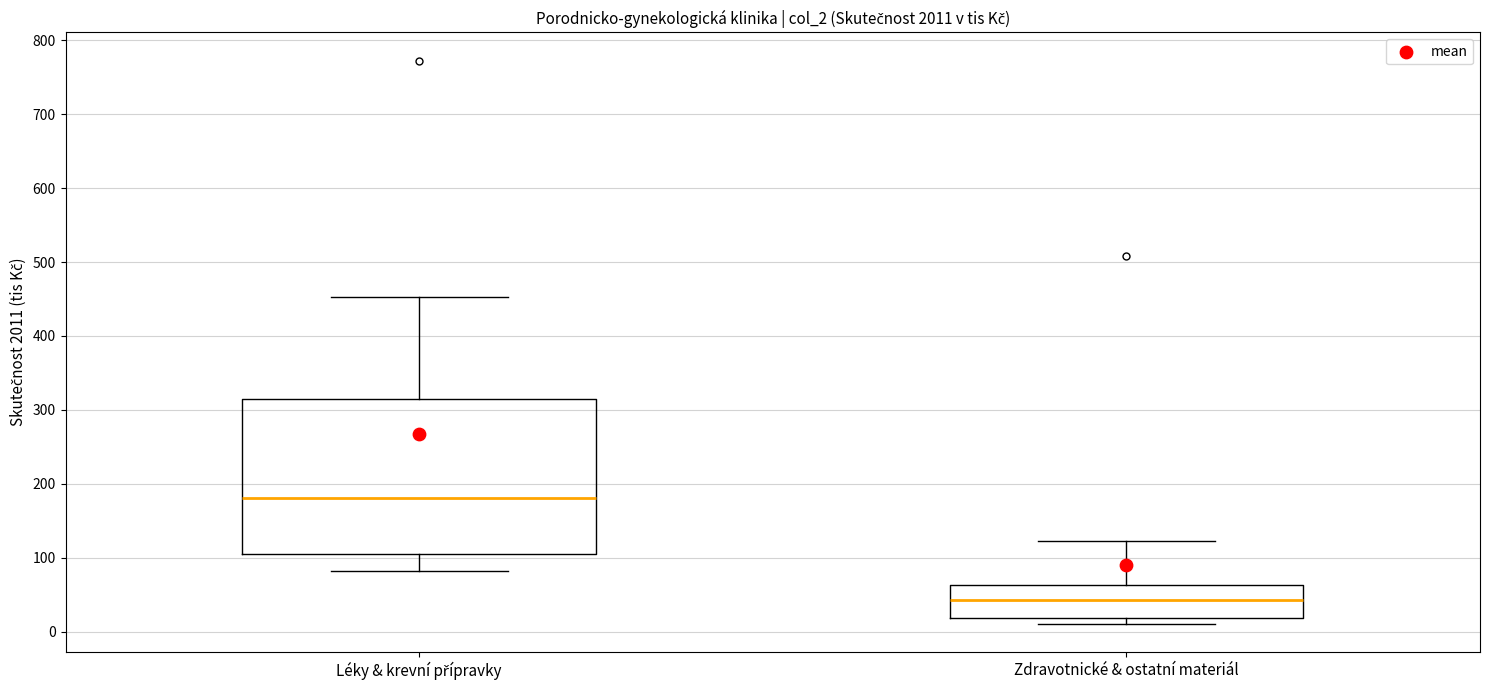

Which box is the tallest, from its lower edge to its upper edge?

Léky & krevní přípravky